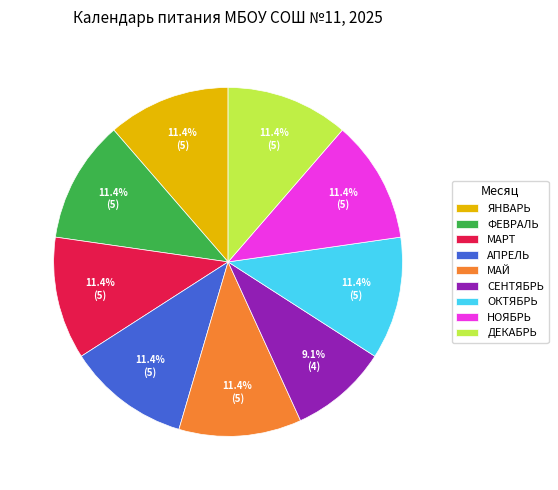

Approximately how many times larger is the value at МАЙ compared to АПРЕЛЬ?

1.0